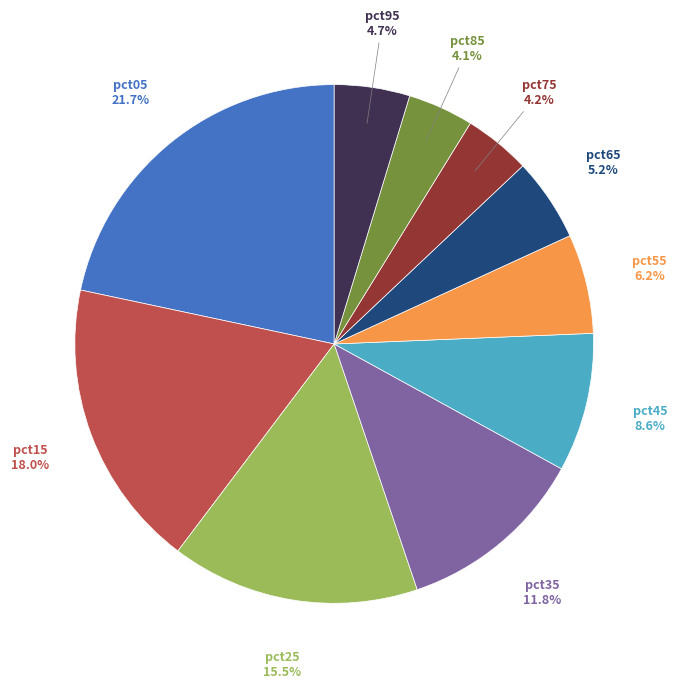

Is there any slice that represents more than half of the pie?

No